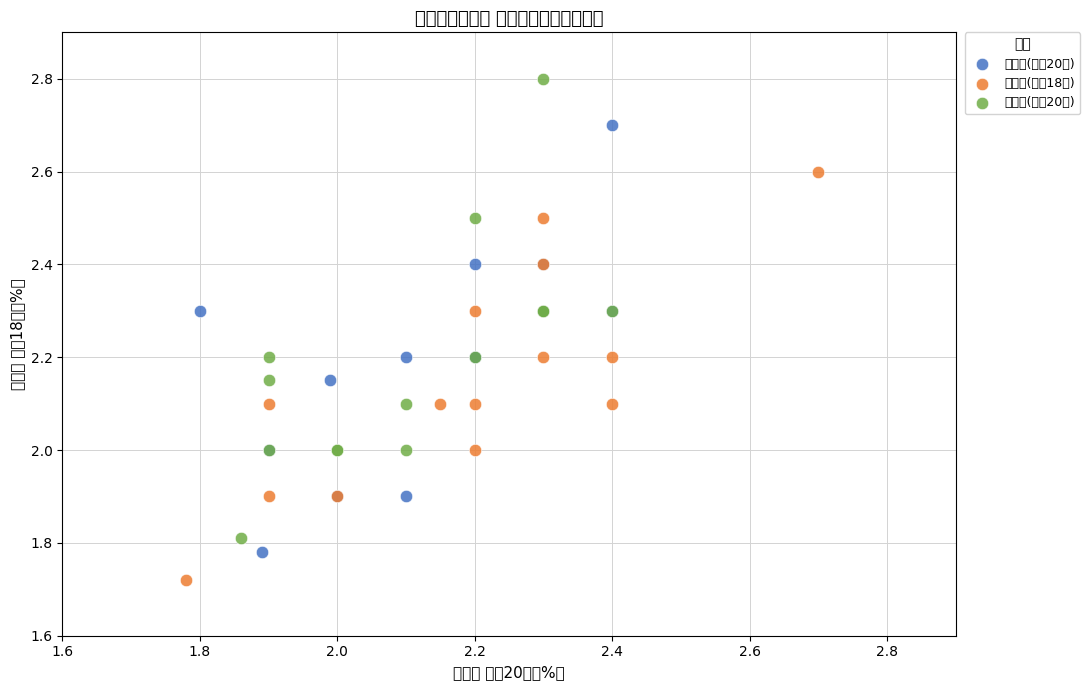

Which series reaches the minimum Y coordinate?

入職率(平成18年)